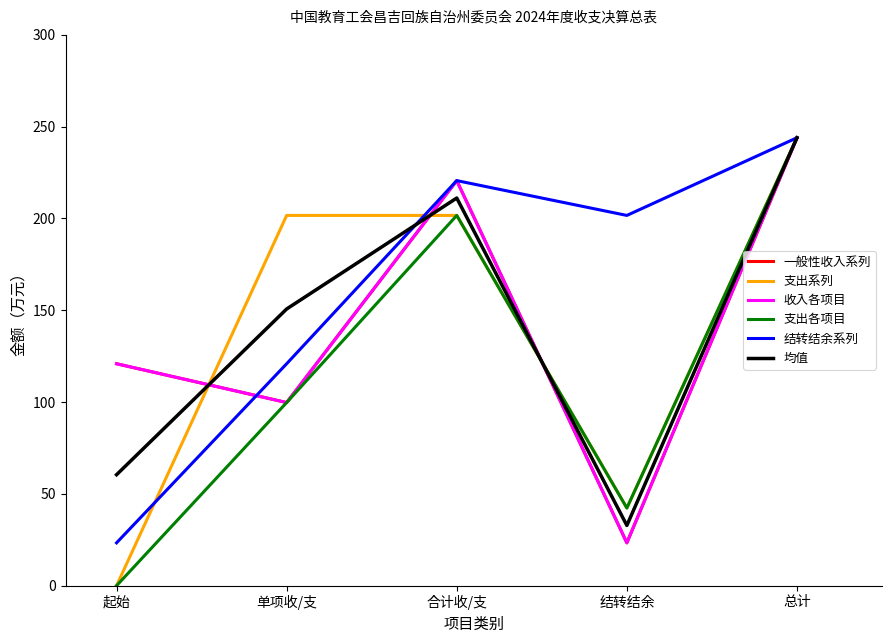

Reading left to right, list all the values displayed in this chart.

一般性收入系列: 起始=120.9	单项收/支=99.7	合计收/支=220.6	结转结余=23.3	总计=243.9
支出系列: 起始=0.0	单项收/支=201.7	合计收/支=201.7	结转结余=42.3	总计=243.9
收入各项目: 起始=120.9	单项收/支=99.7	合计收/支=220.6	结转结余=23.3	总计=243.9
支出各项目: 起始=0.0	单项收/支=99.7	合计收/支=201.7	结转结余=42.3	总计=243.9
结转结余系列: 起始=23.3	单项收/支=120.9	合计收/支=220.6	结转结余=201.7	总计=243.9
均值: 起始=60.4	单项收/支=150.7	合计收/支=211.1	结转结余=32.8	总计=243.9